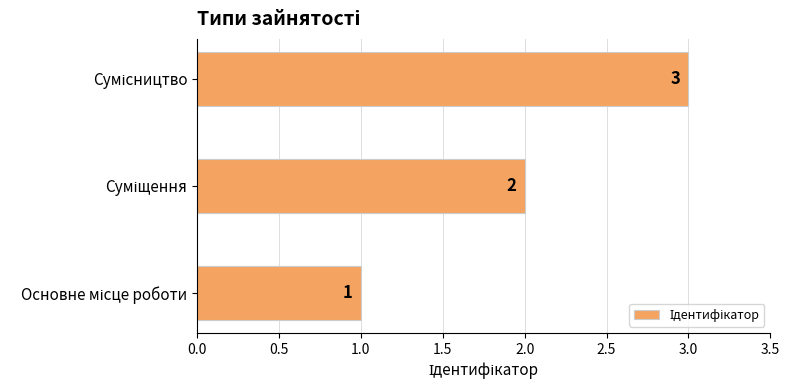

How many distinct data groups are displayed?

1